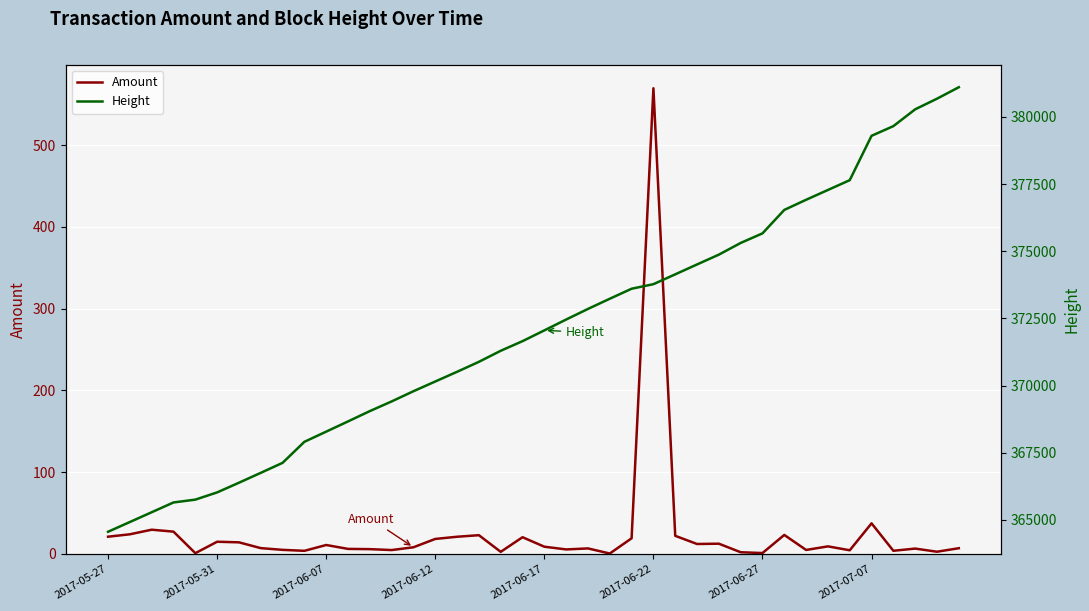

What is the approximate value of Height at 36?

379659.0